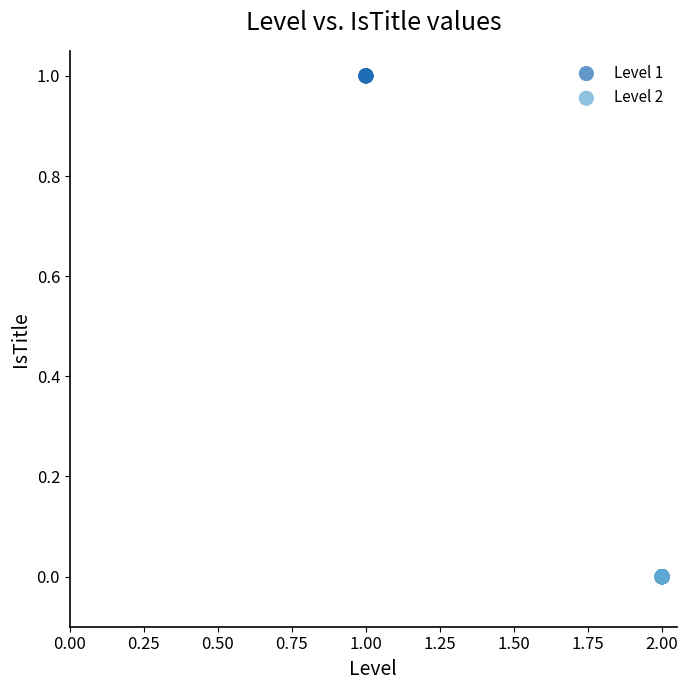

Which series reaches the minimum Y coordinate?

Level 2